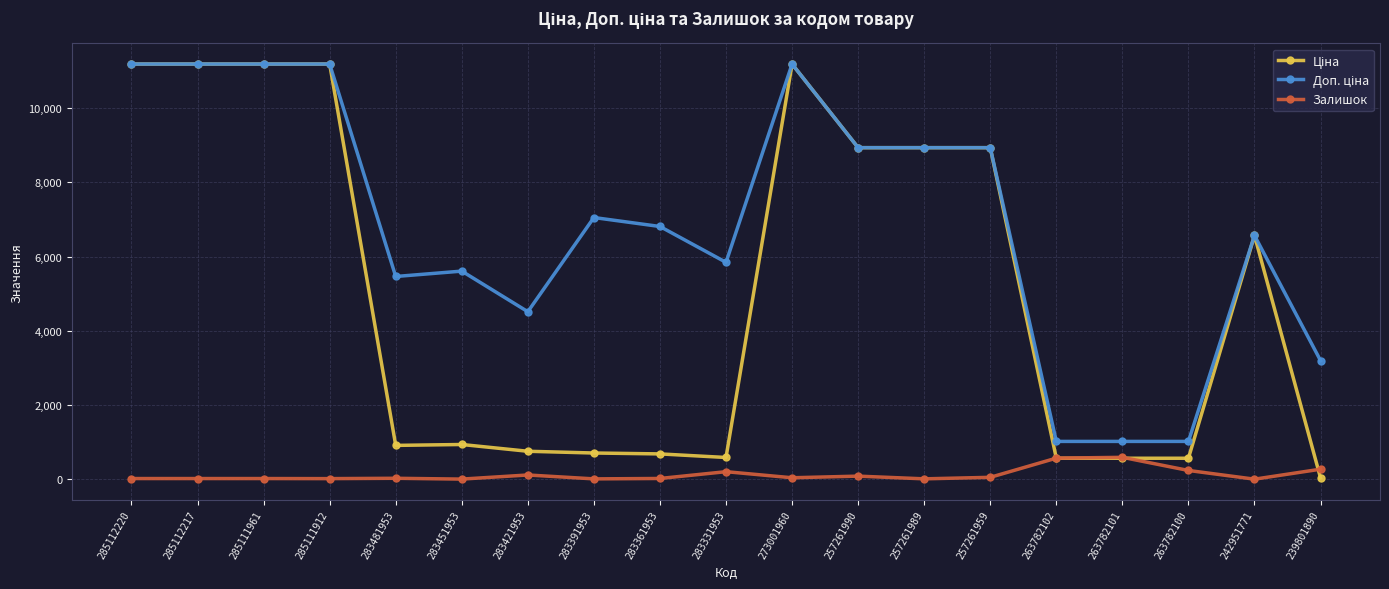

What is the greatest value displayed?

11188.2